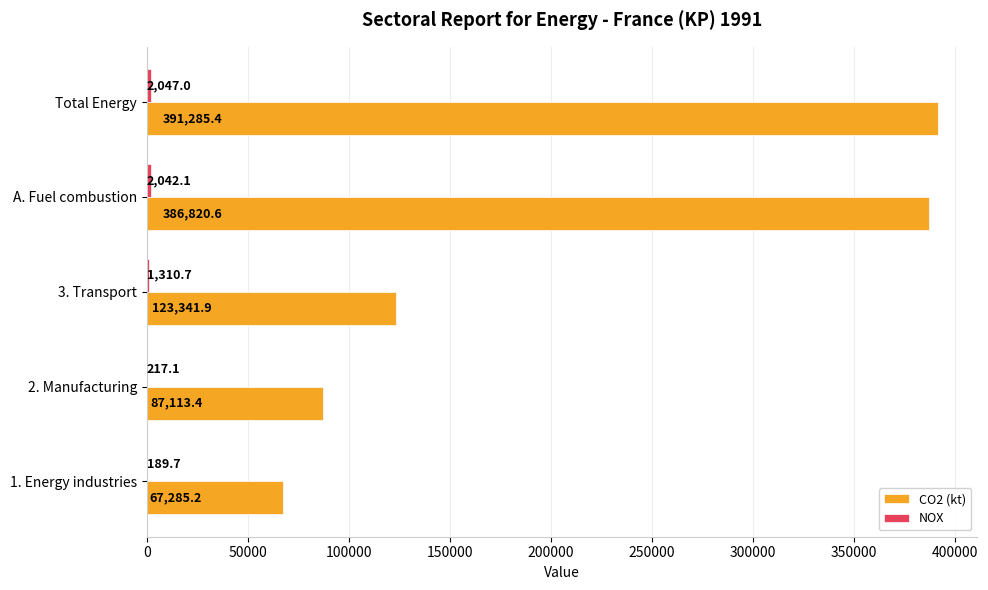

What is the sum of the CO2 (kt) values at Total Energy and 1. Energy industries?

458570.6